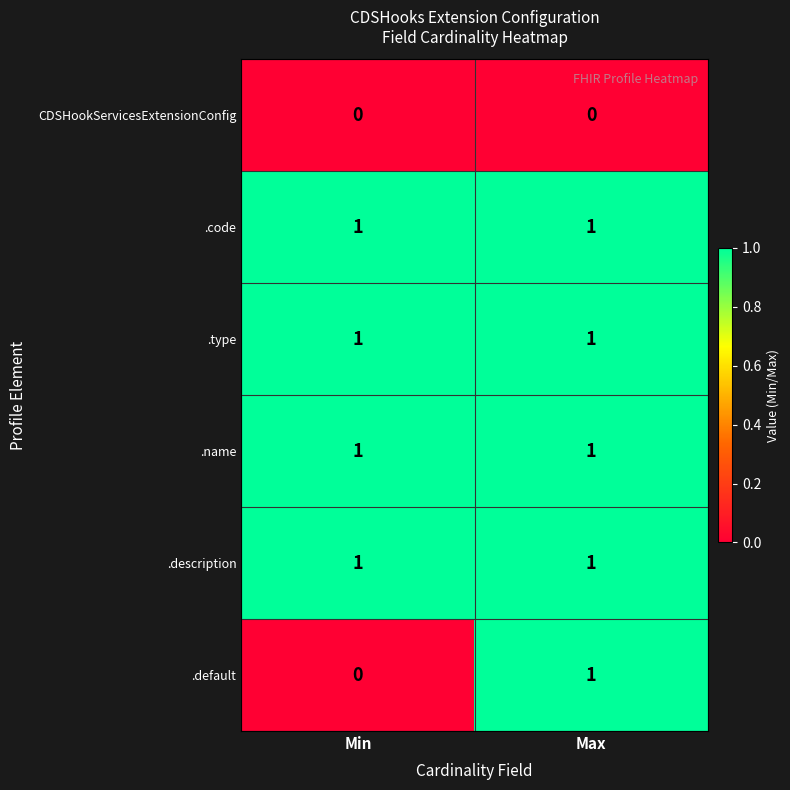

Is it true that CDSHookServicesExtensionConfig equals 0 at Min?

True